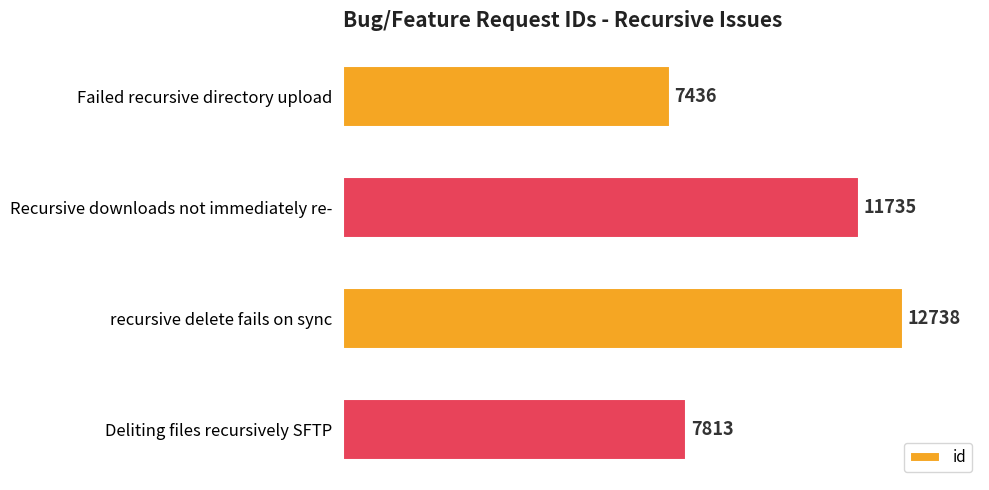

Reading top to bottom, what are all the values shown in this chart?

7436	11735	12738	7813